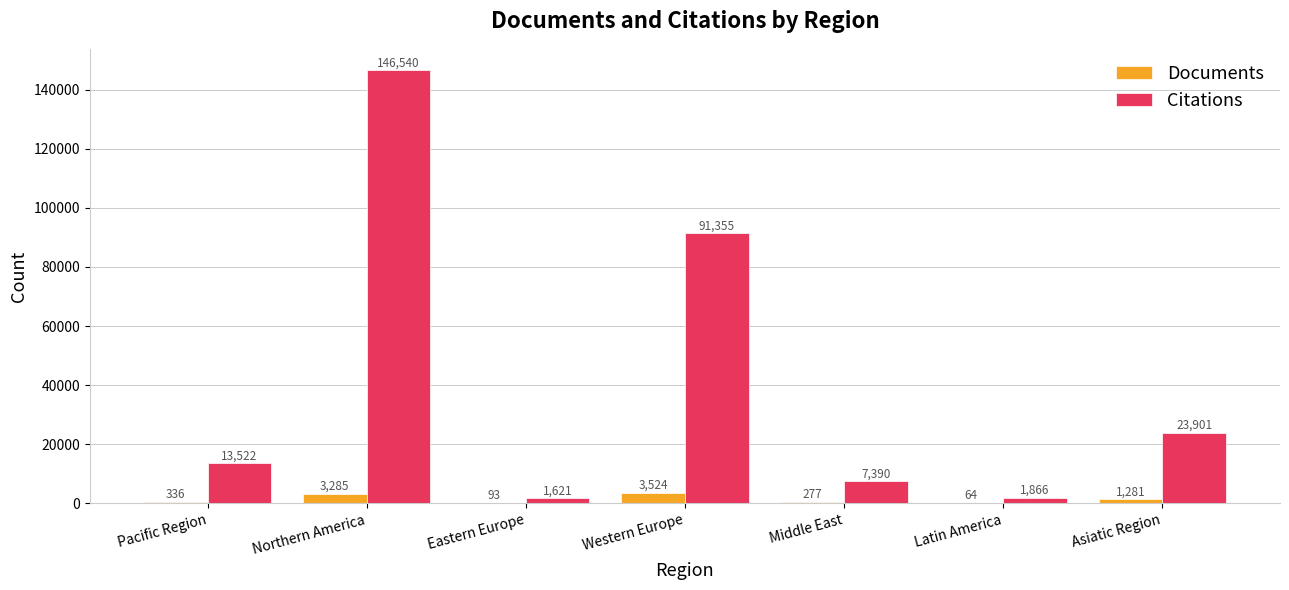

Reading right to left, list all the values displayed in this chart.

Documents: Asiatic Region=1281	Latin America=64	Middle East=277	Western Europe=3524	Eastern Europe=93	Northern America=3285	Pacific Region=336
Citations: Asiatic Region=23901	Latin America=1866	Middle East=7390	Western Europe=91355	Eastern Europe=1621	Northern America=146540	Pacific Region=13522